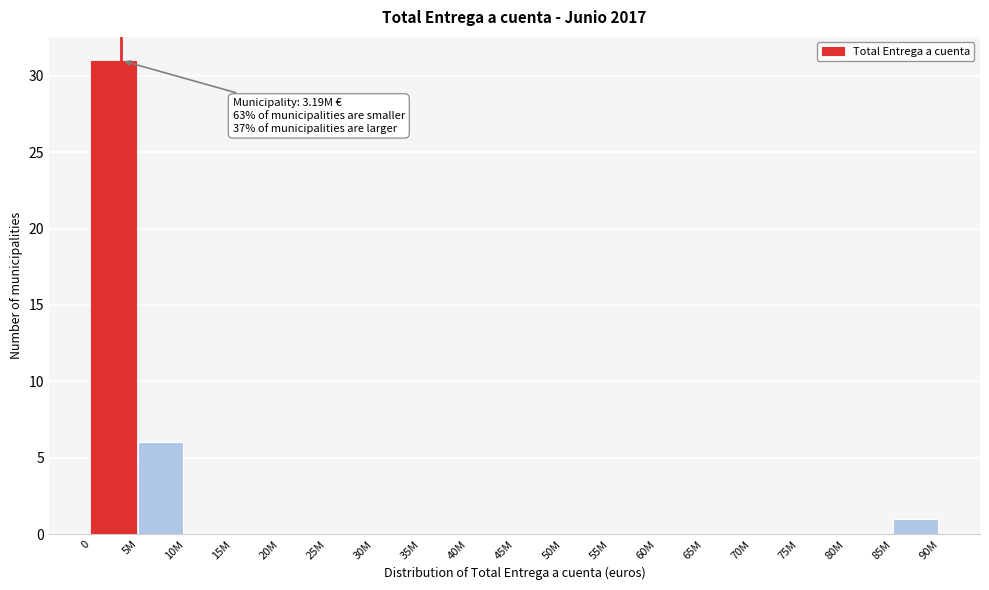

Reading left to right, extract all data points from this chart.

0=31	5M=6	10M=0	15M=0	20M=0	25M=0	30M=0	35M=0	40M=0	45M=0	50M=0	55M=0	60M=0	65M=0	70M=0	75M=0	80M=0	85M=1